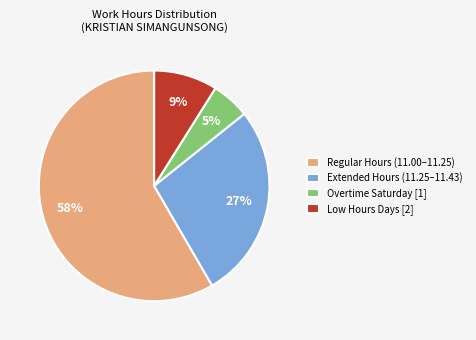

Rank the categories by value from highest to lowest.

Regular Hours (11.00–11.25), Extended Hours (11.25–11.43), Low Hours Days [2], Overtime Saturday [1]